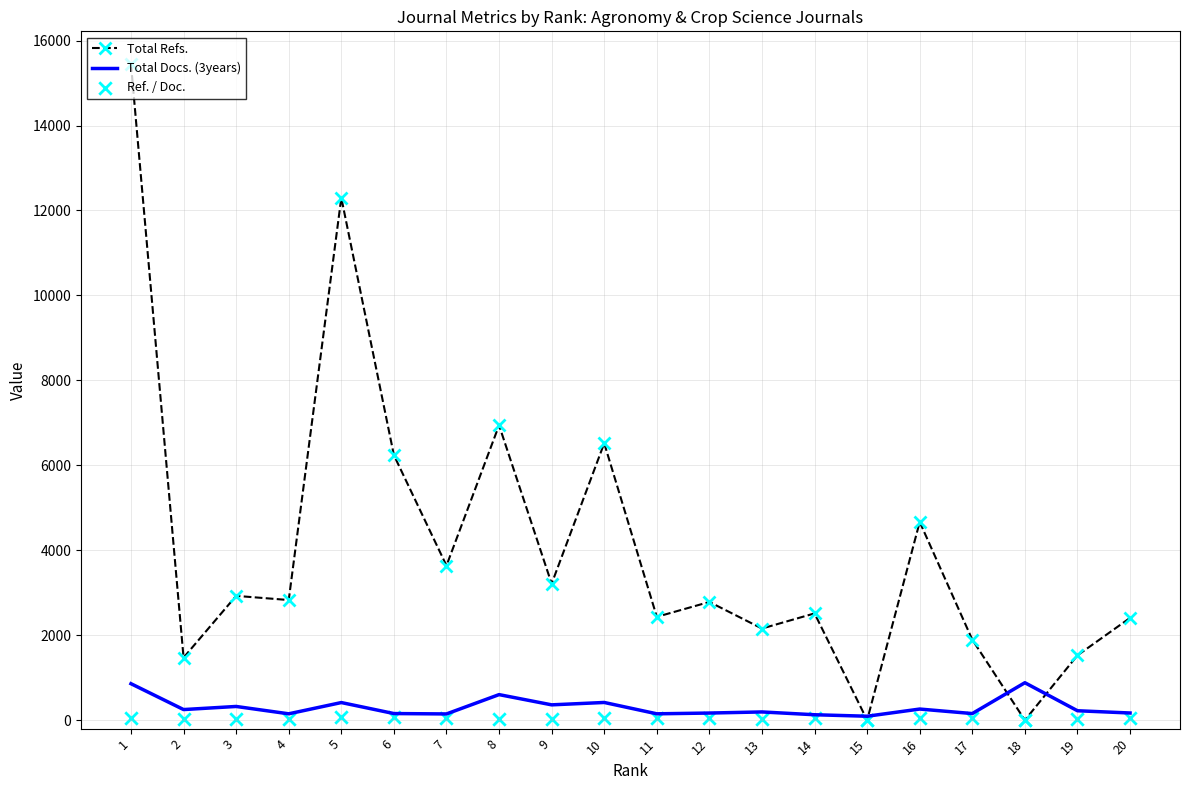

Which series reaches the maximum Y coordinate?

Total Refs.